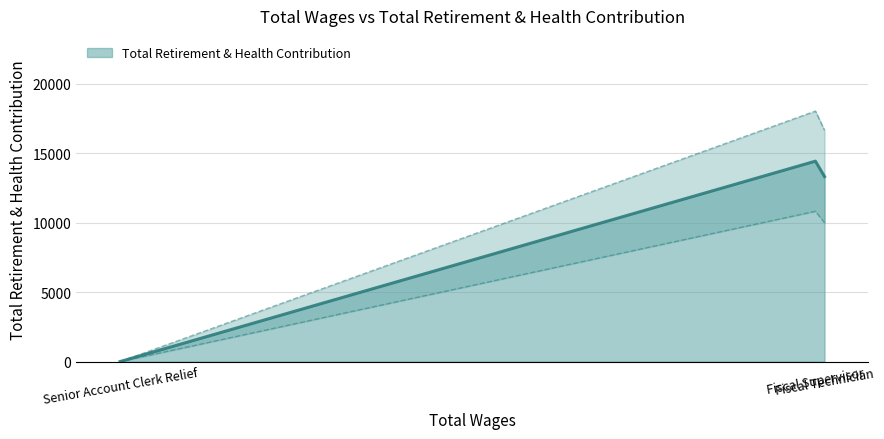

List the labels in order of value, largest first.

Fiscal Supervisor, Fiscal Technician, Senior Account Clerk Relief